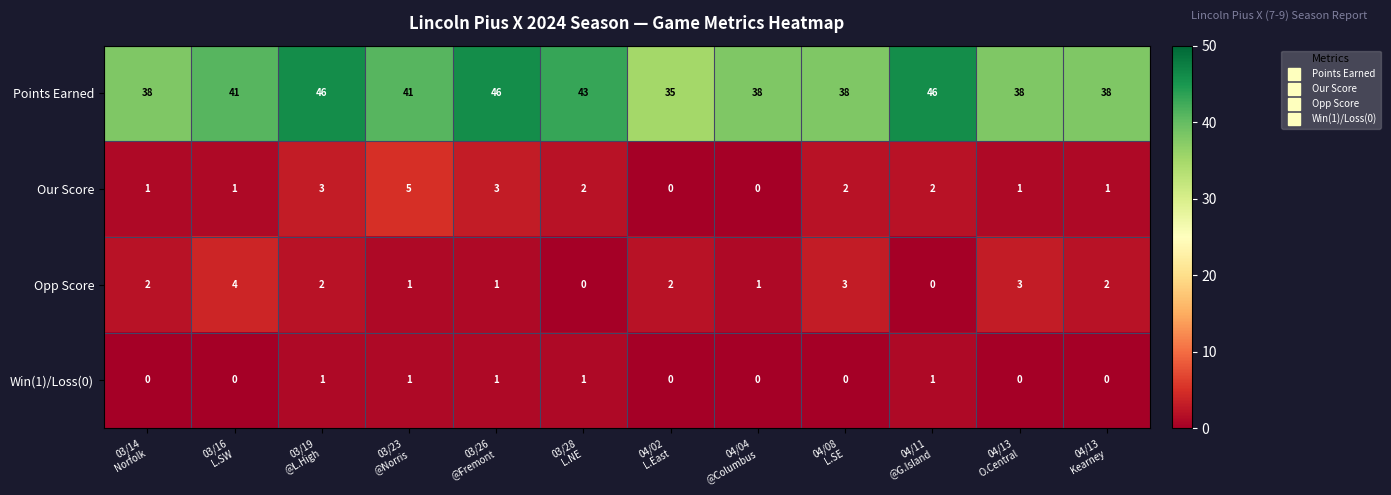

Which series has the widest spread of values?

Points Earned